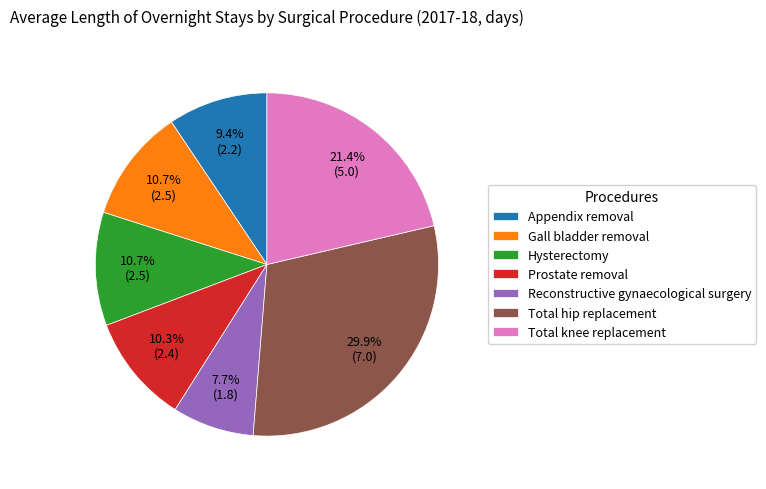

Is there a majority slice in this chart?

No